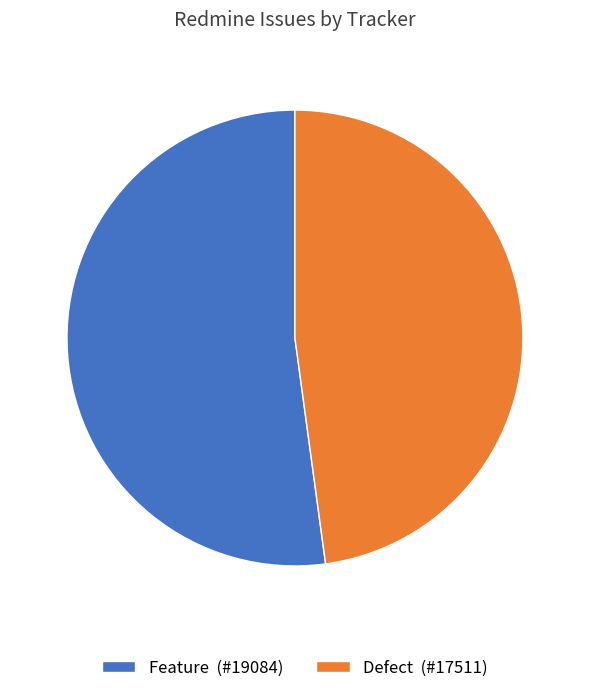

Is it true that Defect (#17511) is 48% of the pie?

True